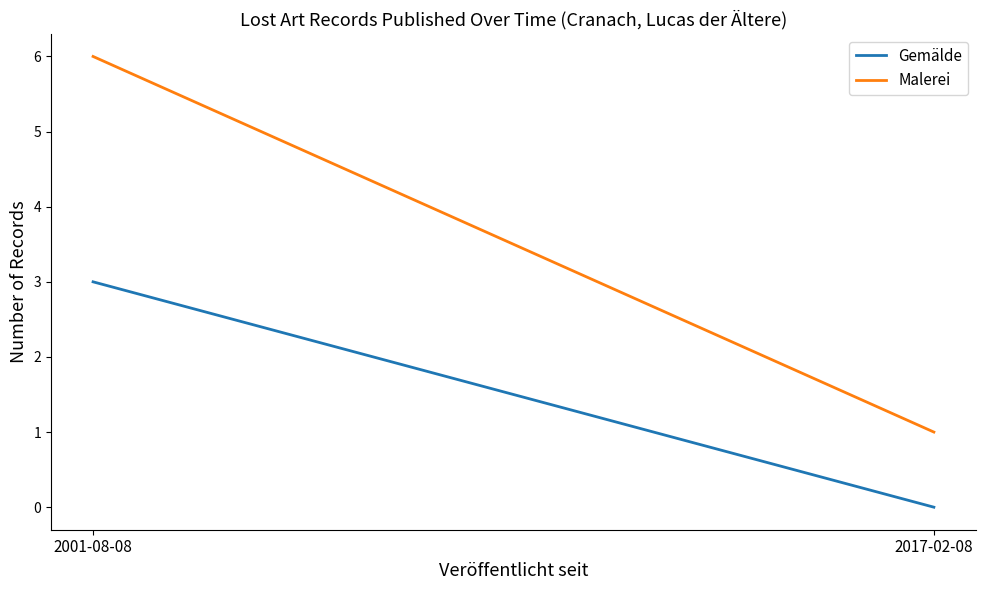

The Malerei series shows 6 at 2001-08-08. True or false?

True